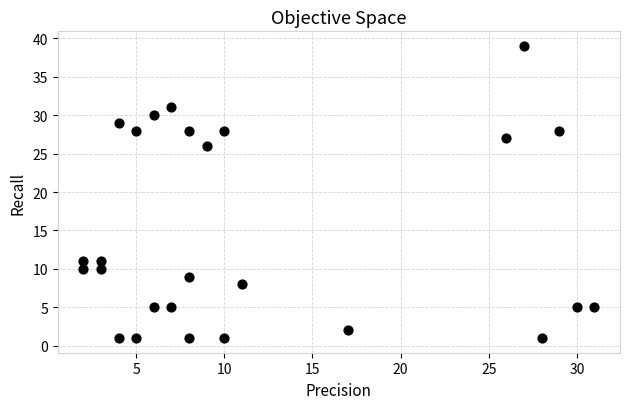

What is the range of Y values (max minus min)?

38